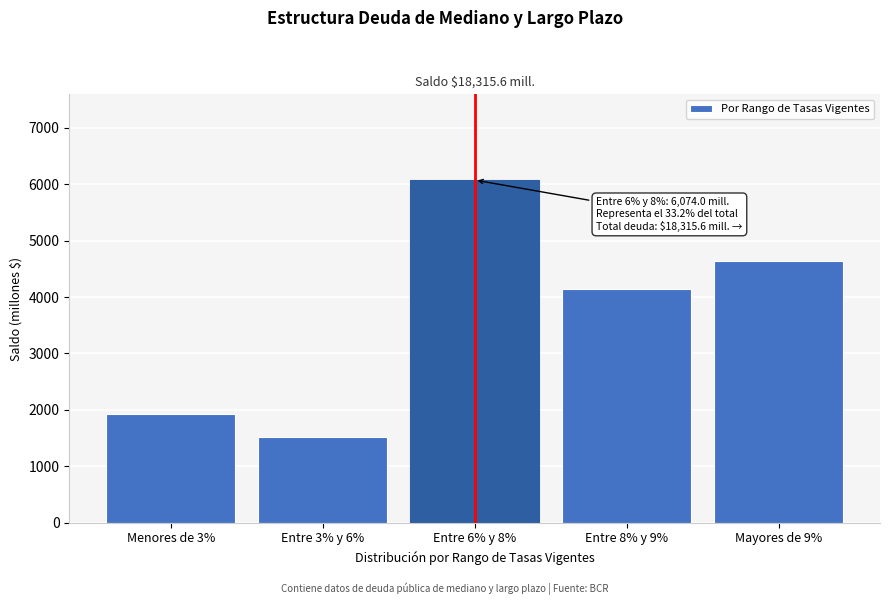

Reading left to right, transcribe all the data shown in this chart.

Menores de 3%=1924.7	Entre 3% y 6%=1526.9	Entre 6% y 8%=6074.0	Entre 8% y 9%=4144.6	Mayores de 9%=4645.4